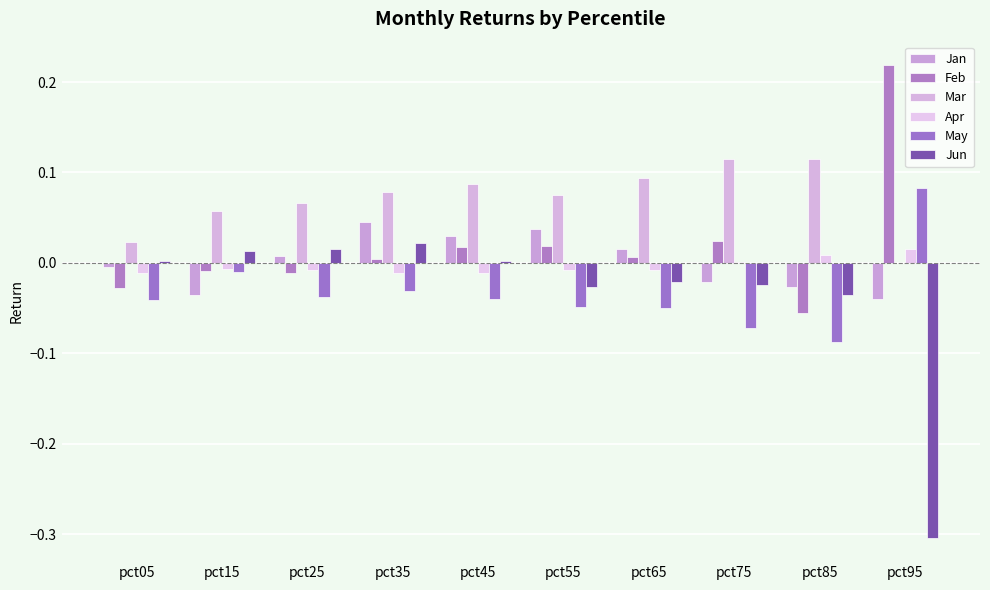

Does the chart contain stacked bars?

No